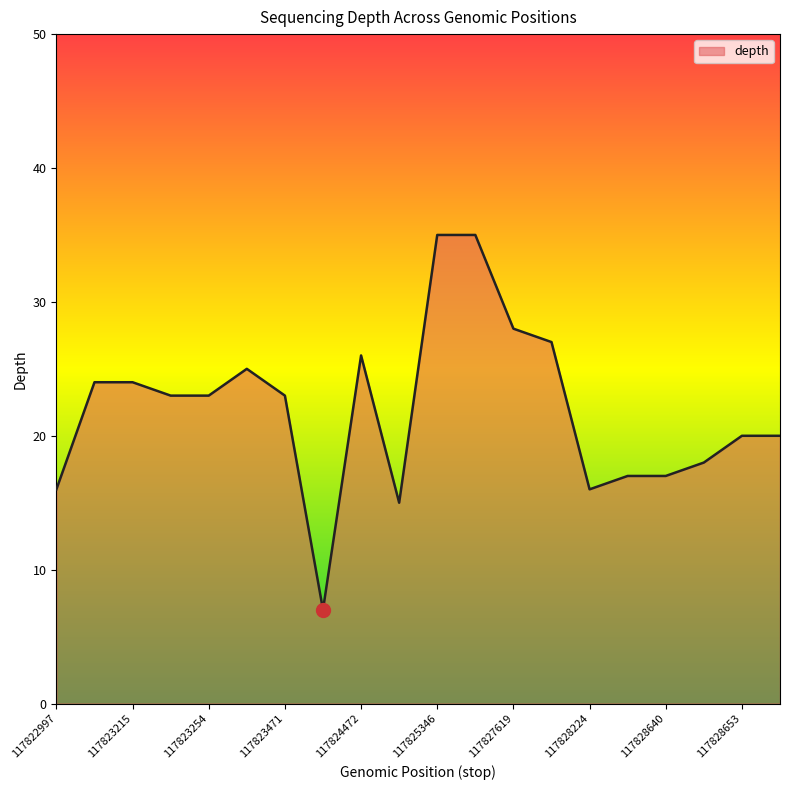

What is the difference between the maximum and minimum values?

28